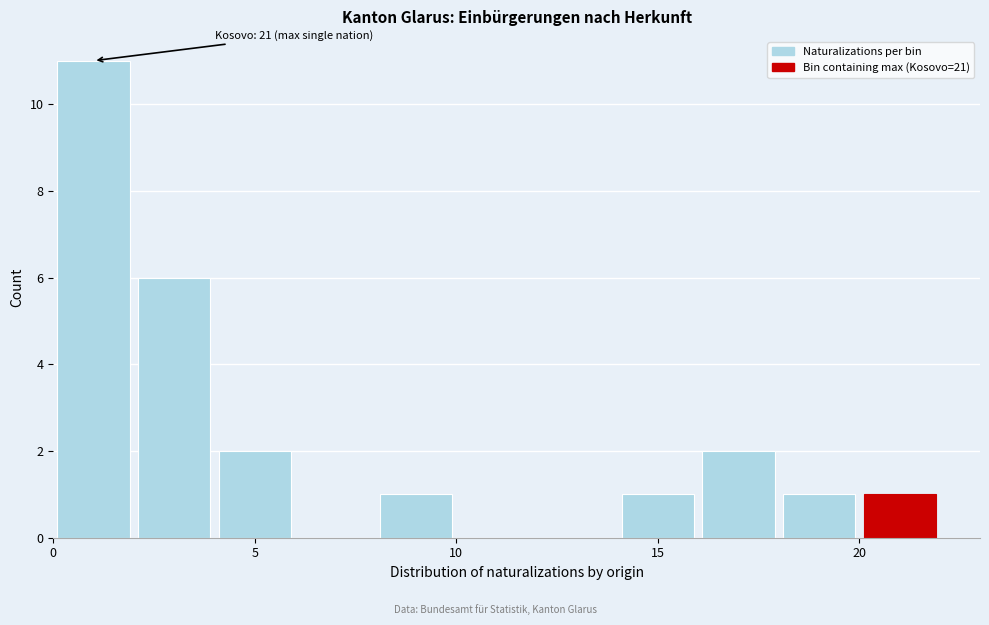

Over which range of the x-axis is the bar tallest?

0 to 2